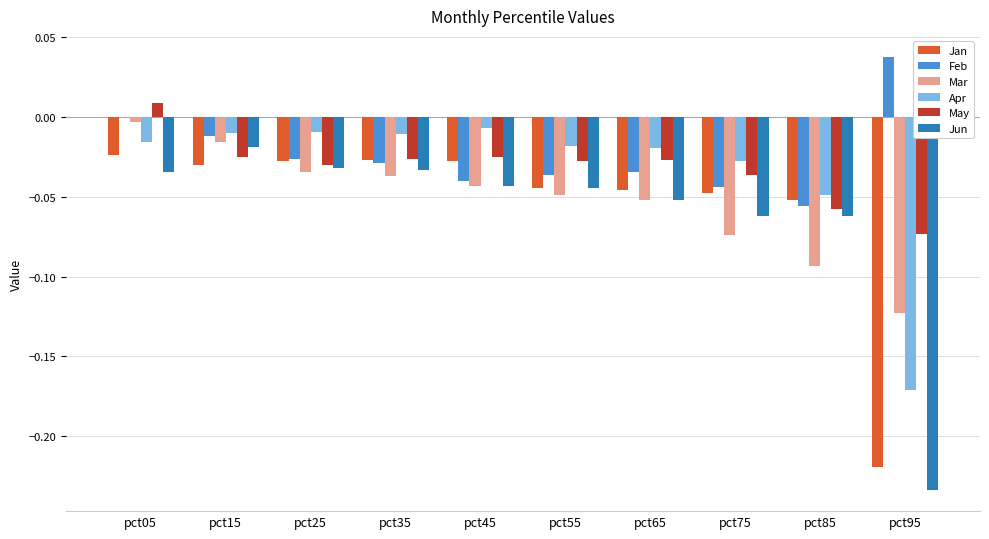

Which series changed the most between pct05 and pct65?

Mar